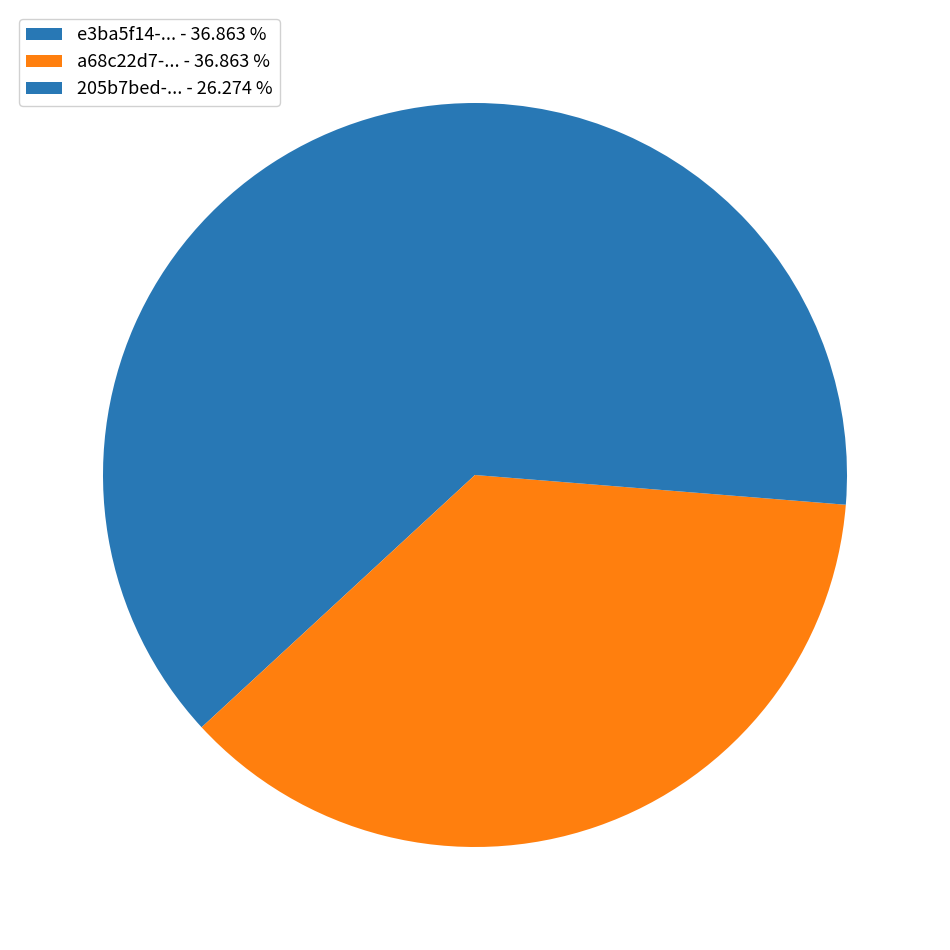

How many segments does this pie chart have?

3